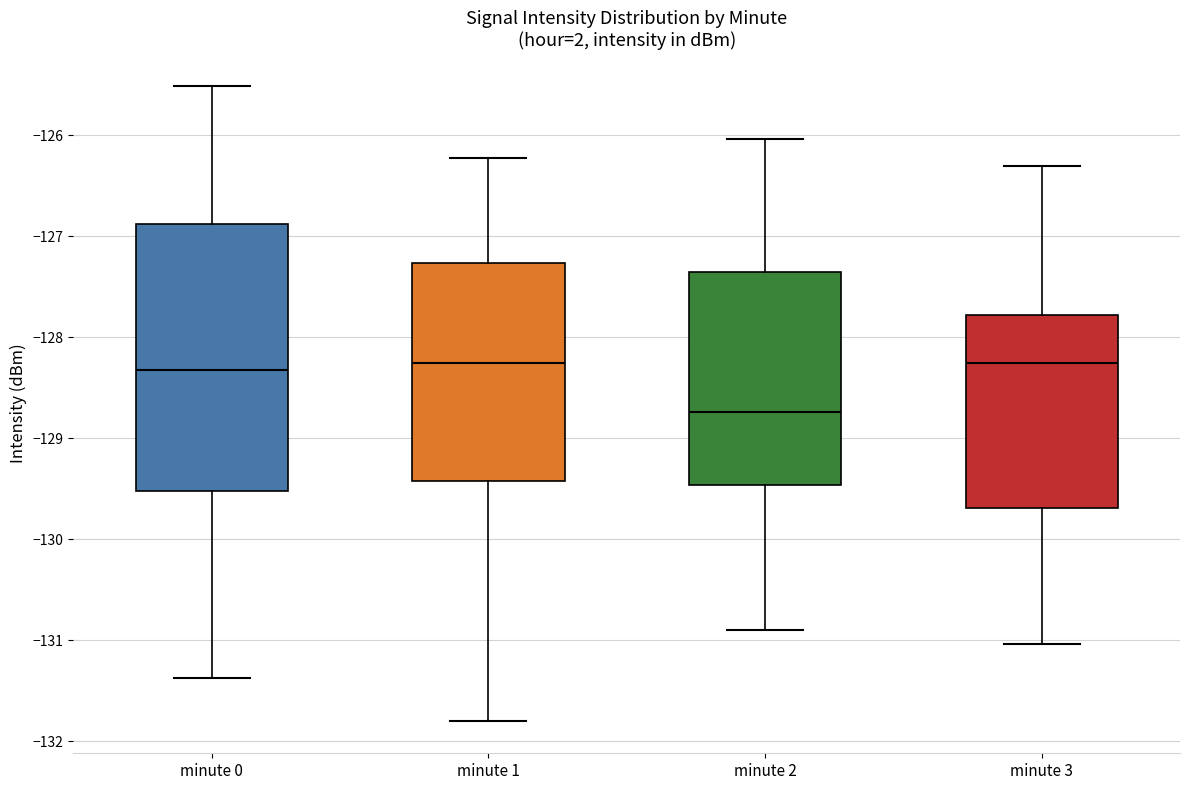

Reading left to right, read every box against the y-axis: the position of its median line, the range the box covers, and the ends of its whiskers. The values are not printed on the chart, so give them approximately, as read against the axis.

minute 0: median -128.3, box -129.5 to -126.9, whiskers -131.4 to -125.5
minute 1: median -128.3, box -129.4 to -127.3, whiskers -131.8 to -126.2
minute 2: median -128.7, box -129.5 to -127.4, whiskers -130.9 to -126.0
minute 3: median -128.3, box -129.7 to -127.8, whiskers -131.0 to -126.3